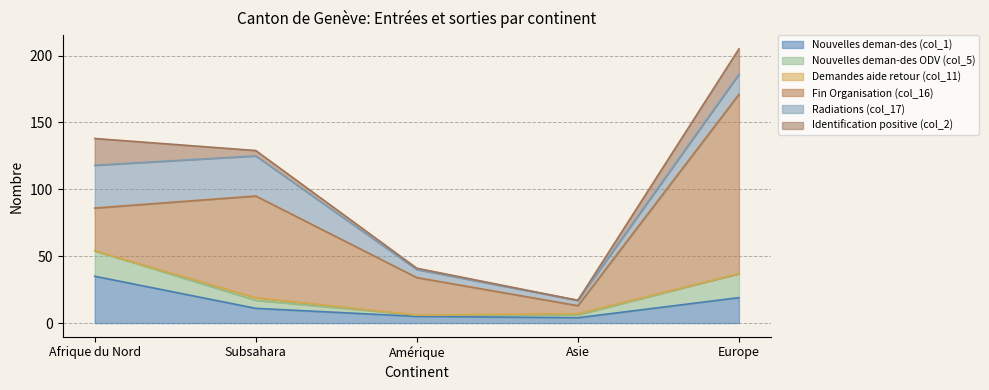

What is the greatest value displayed?

134